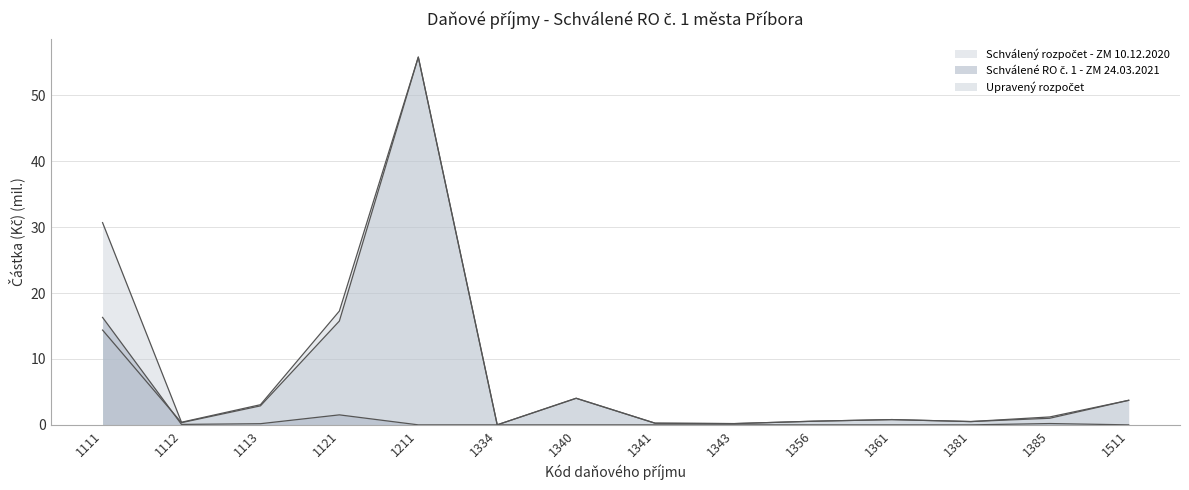

The Upravený rozpočet series shows 14.4 at 1111. True or false?

True